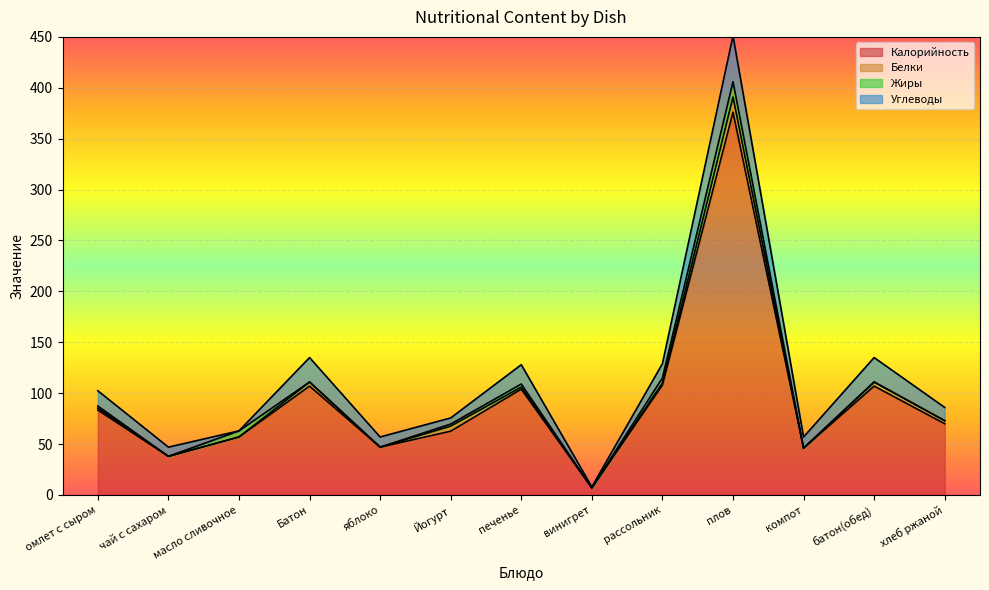

The Калорийность series shows 15.2 at масло сливочное. True or false?

False